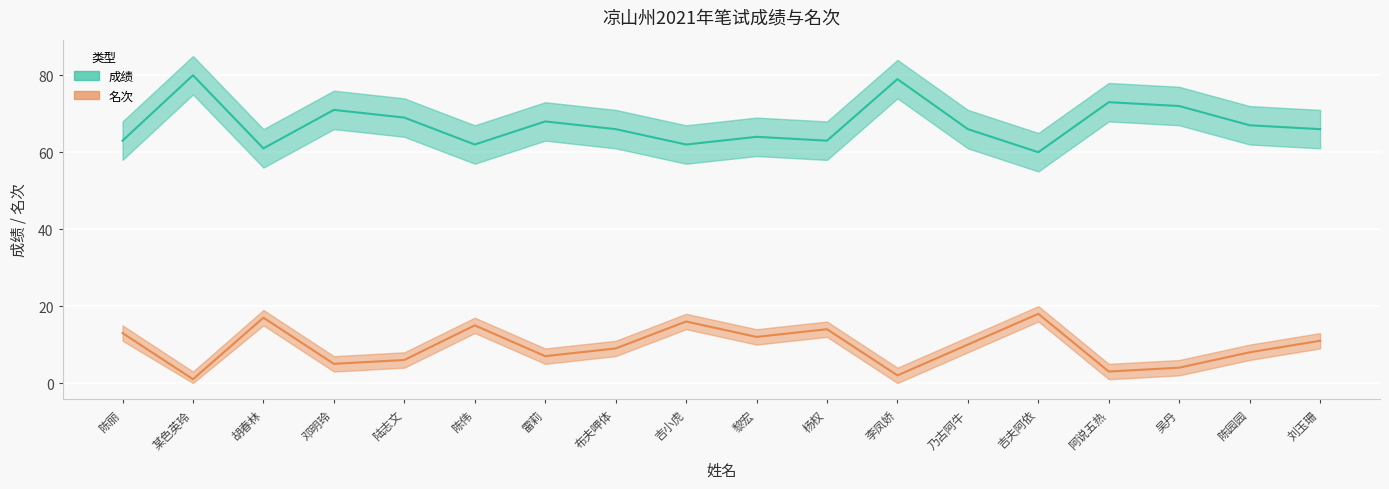

How many lines are shown in the chart?

2